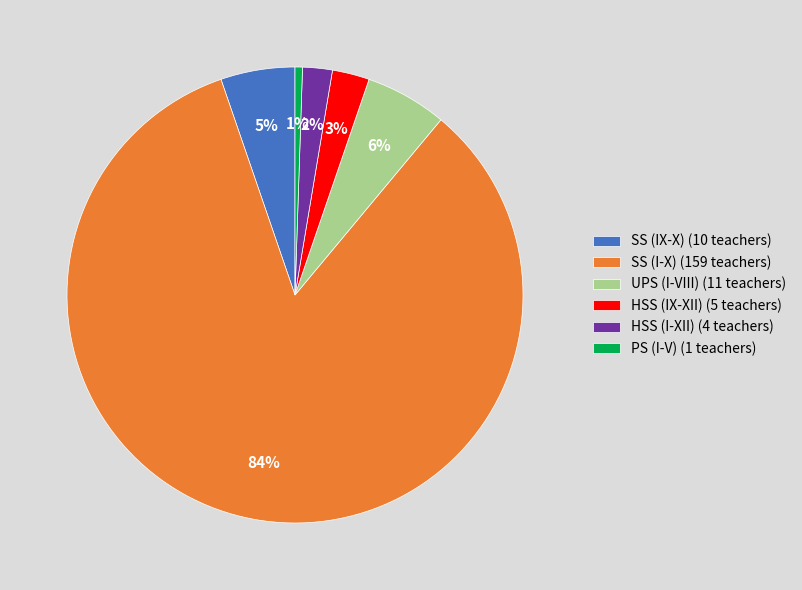

To the nearest percent, what is the difference between the UPS (I-VIII) (11 teachers) and SS (IX-X) (10 teachers) slice percentages?

1%